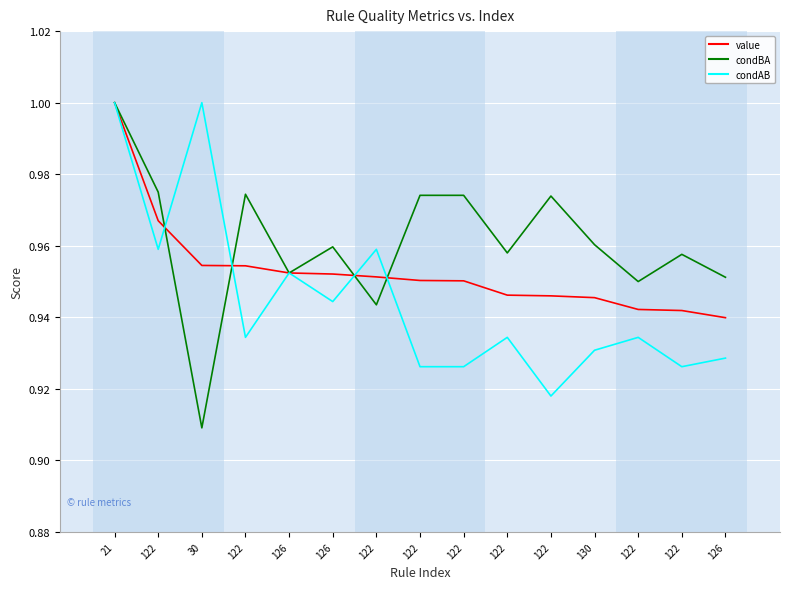

How many lines are shown in the chart?

3